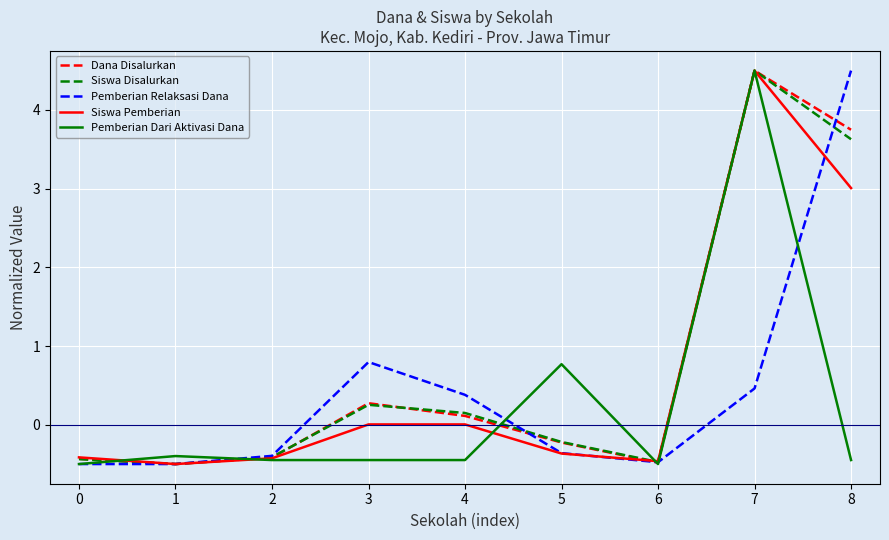

Which series ends up on top after the final intersection of Pemberian Dari Aktivasi Dana and Siswa Disalurkan?

Siswa Disalurkan